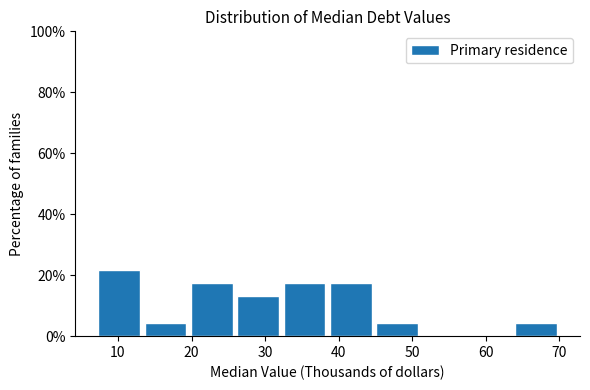

How tall is the bar that spans 44.8 to 51.1 on the x-axis? Neither the bar edges nor the heights are printed on the chart, so give them approximately, as read against the axes.

4